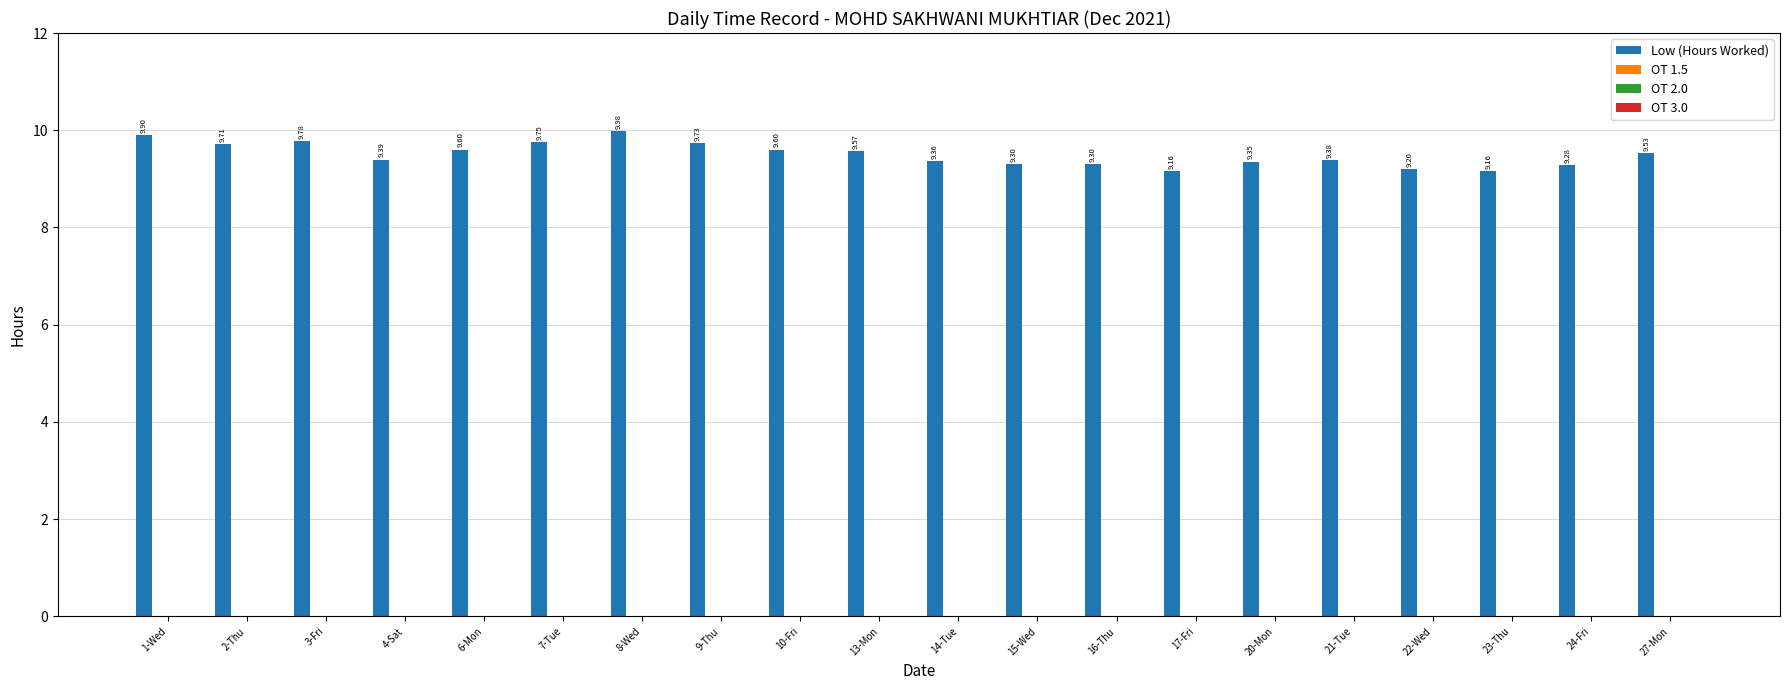

What is the difference between the maximum and minimum values?

0.8